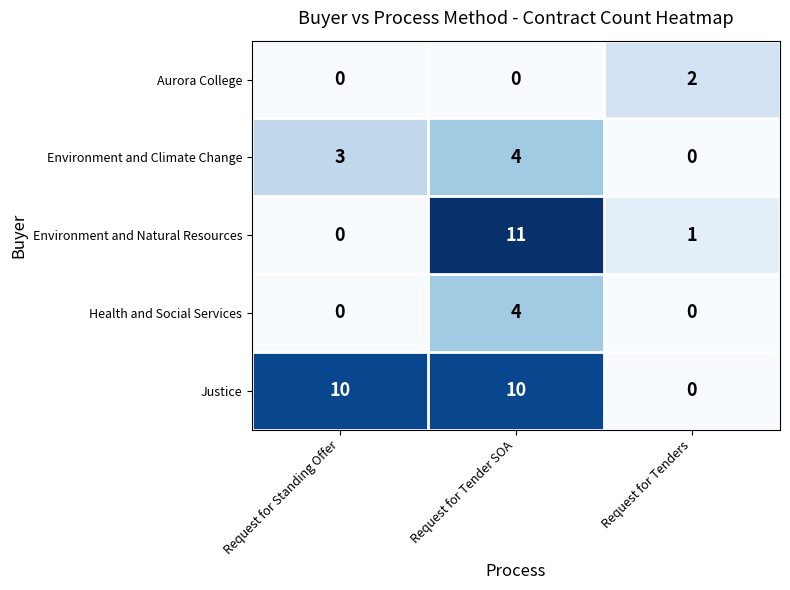

What is the average value of the Justice series?

7